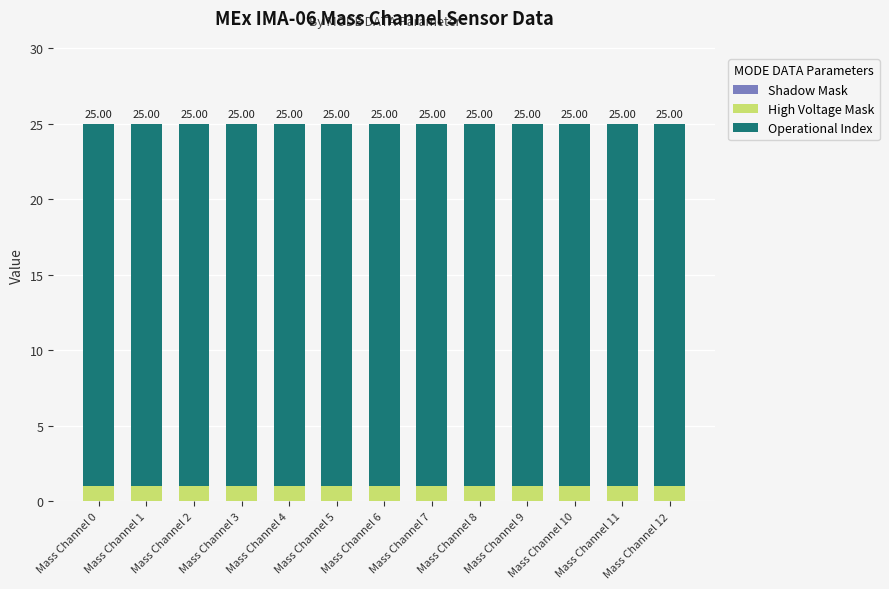

What is the lowest value of the High Voltage Mask series?

1